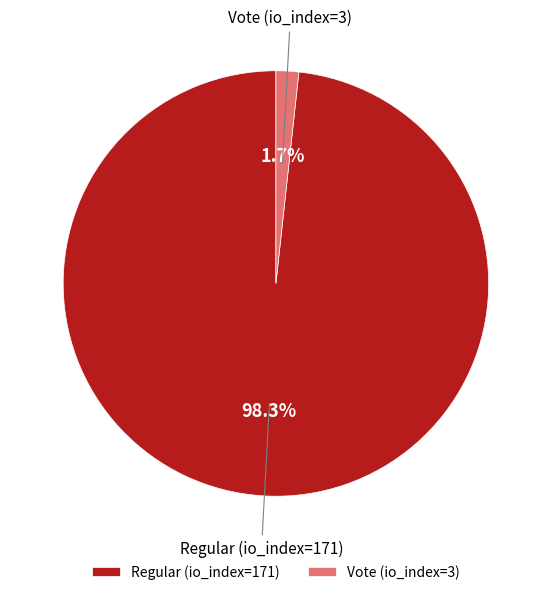

To the nearest percent, what is the difference between the Regular (io_index=171) and Vote (io_index=3) slice percentages?

97%